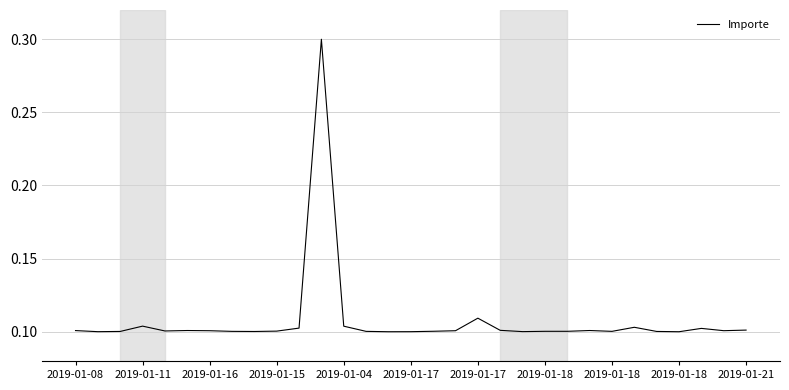

What is the difference between the maximum and minimum values?

0.2